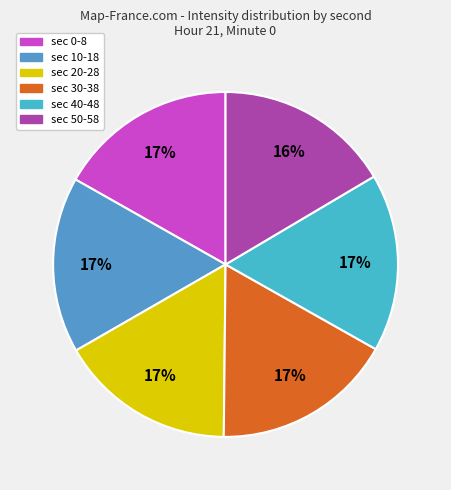

How many segments does this pie chart have?

6